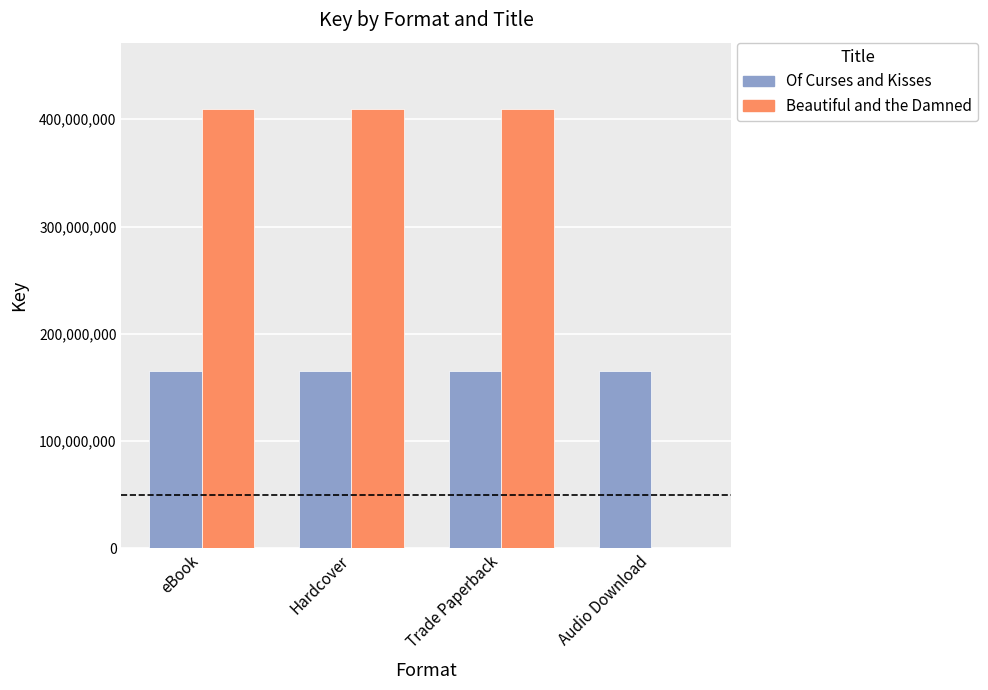

Between Hardcover and Audio Download, which series saw the biggest shift?

Beautiful and the Damned